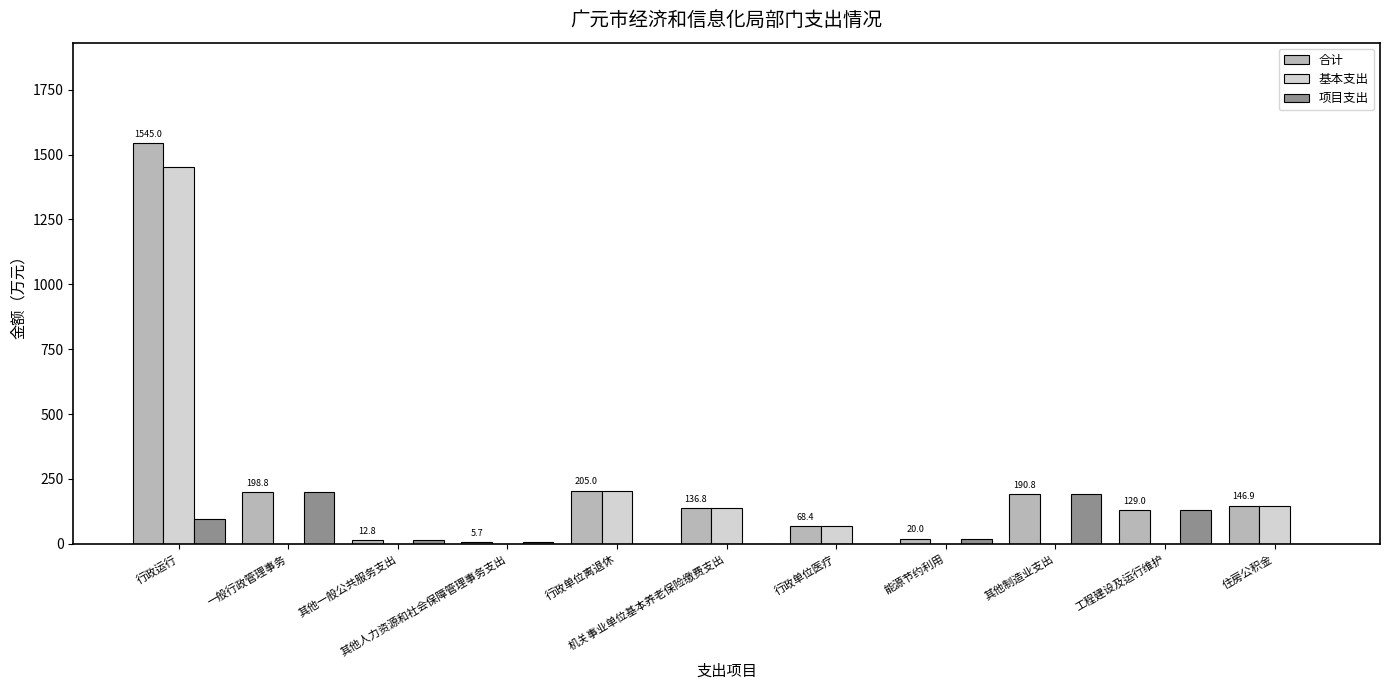

Is it true that 合计 equals 543.5 at 行政运行?

False